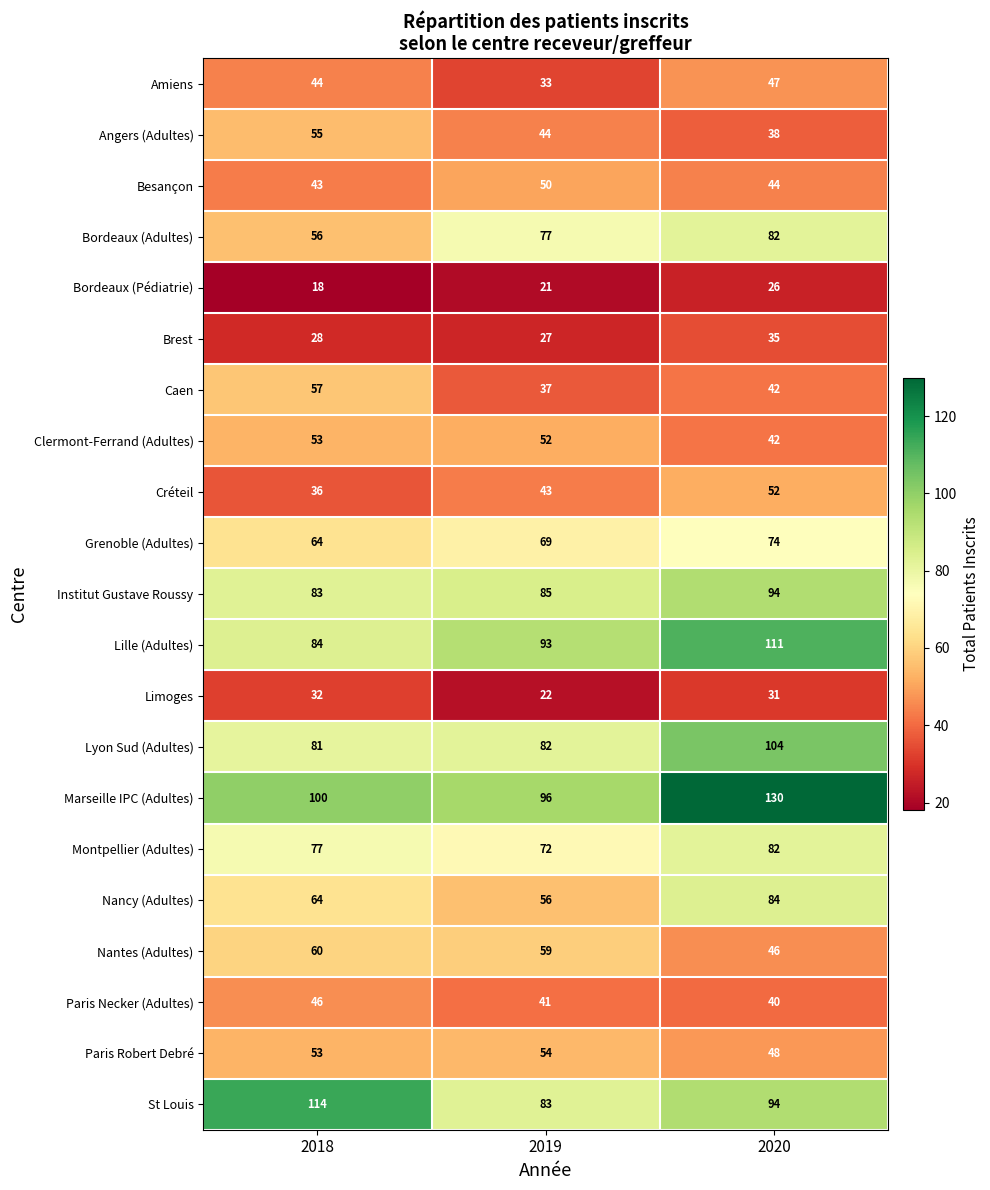

Which category has the highest value across all series?

2020